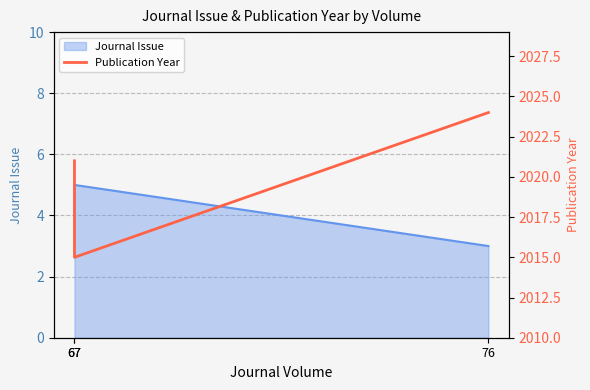

How many values are between 2015 and 2024?

3